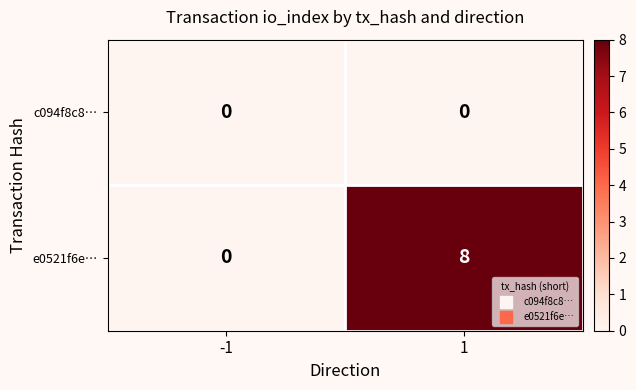

What is the highest value of the e0521f6e… series?

8